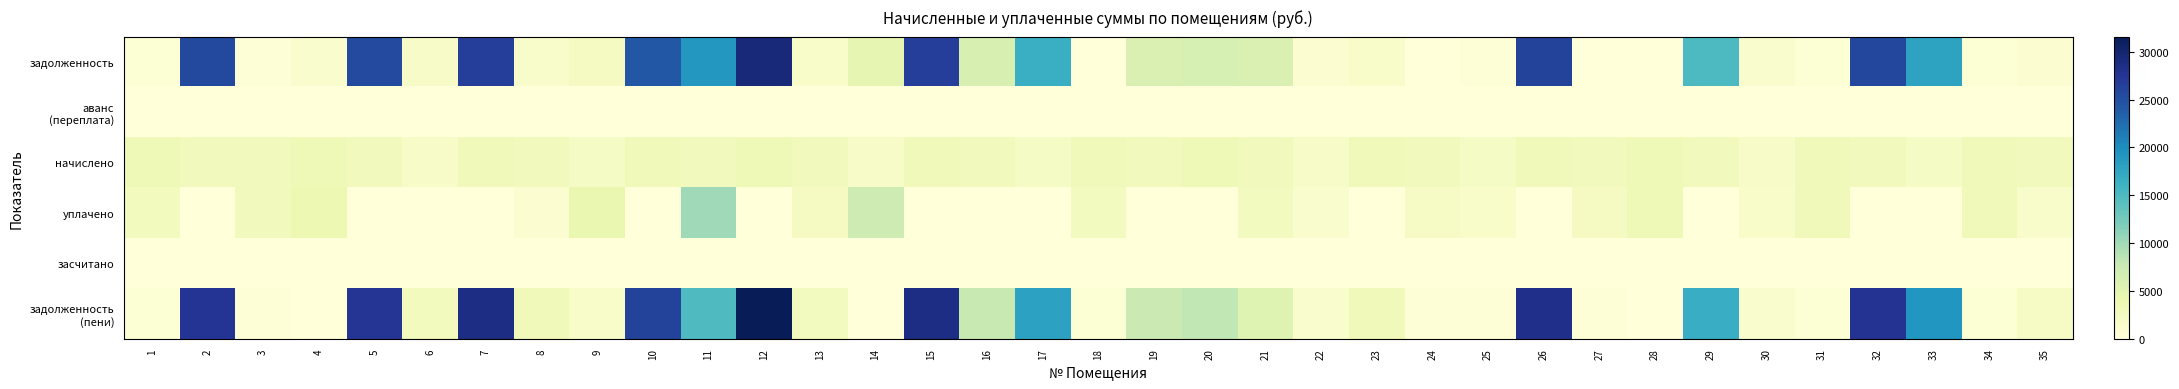

At how many categories does at least one series exceed 16632?

12